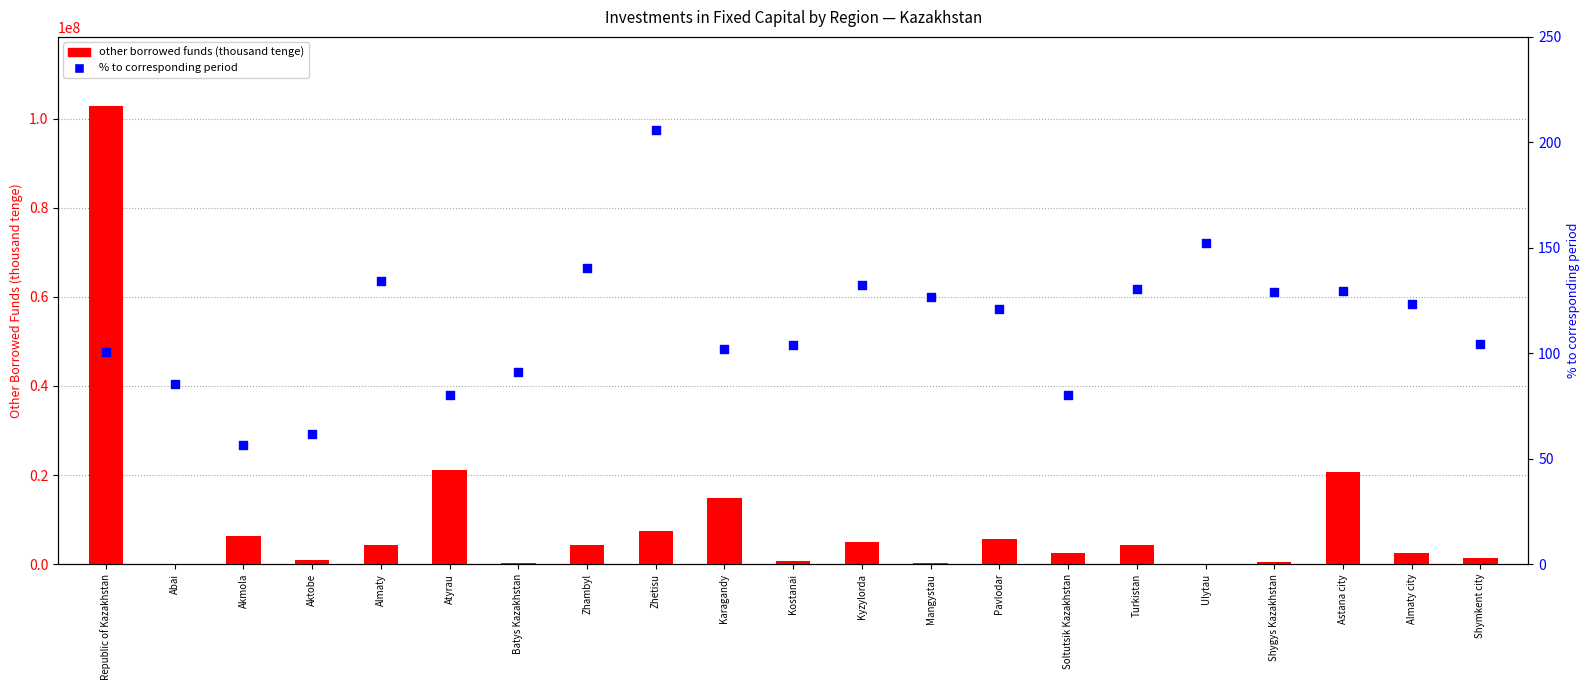

What are all the series names shown in the legend?

other borrowed funds, % to corresponding period